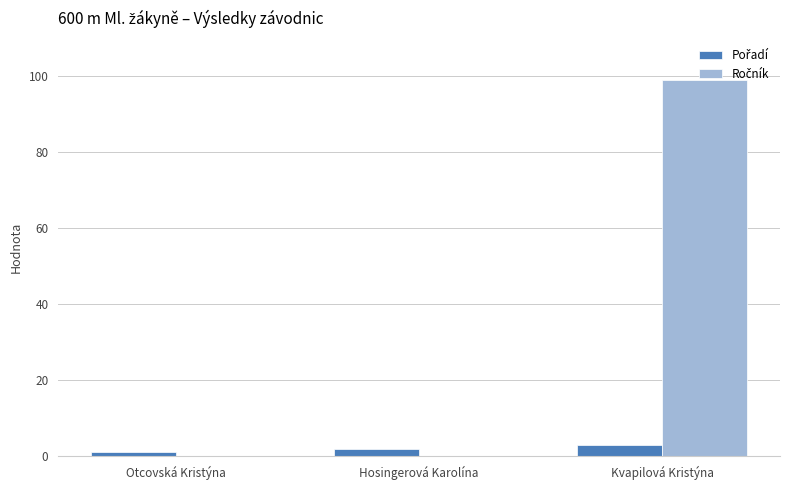

What is the maximum value shown in the chart?

99